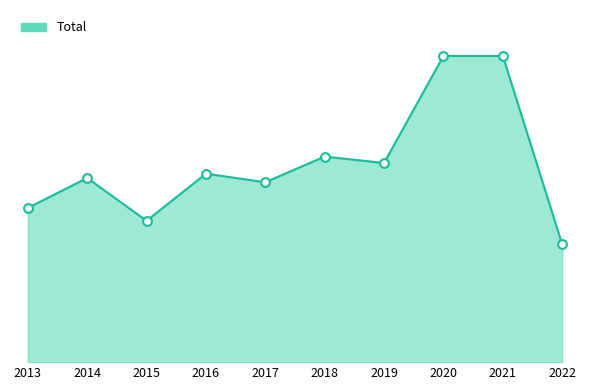

Is this an area chart (filled region under the line)?

Yes